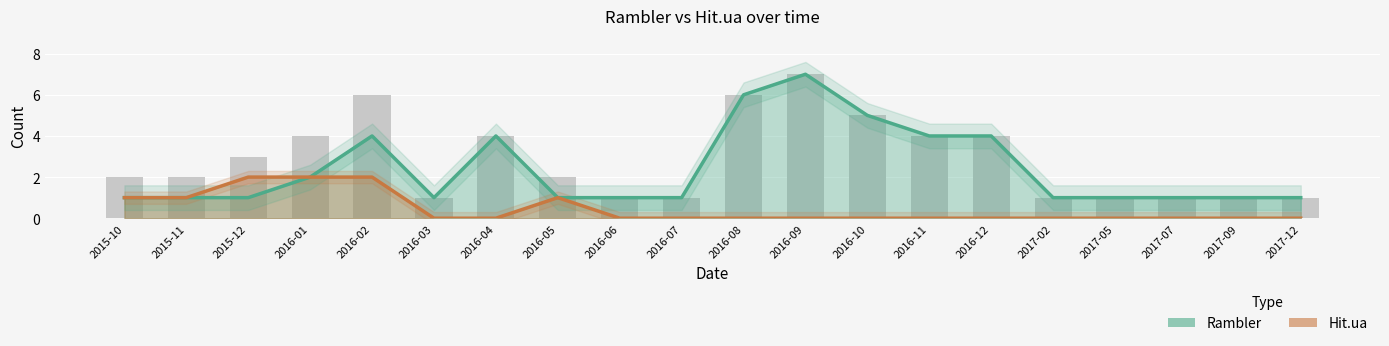

Reading left to right, extract all data points from this chart.

Rambler: 1	1	1	2	4	1	4	1	1	1	6	7	5	4	4	1	1	1	1	1
Hit.ua: 1	1	2	2	2	0	0	1	0	0	0	0	0	0	0	0	0	0	0	0